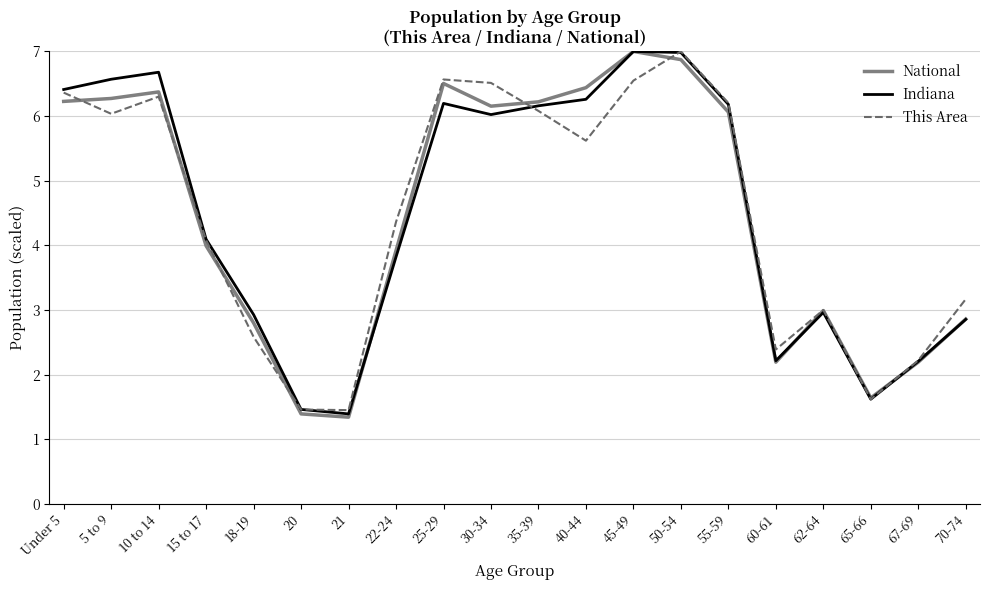

What is the difference between the National values at 55-59 and 65-66?

4.4